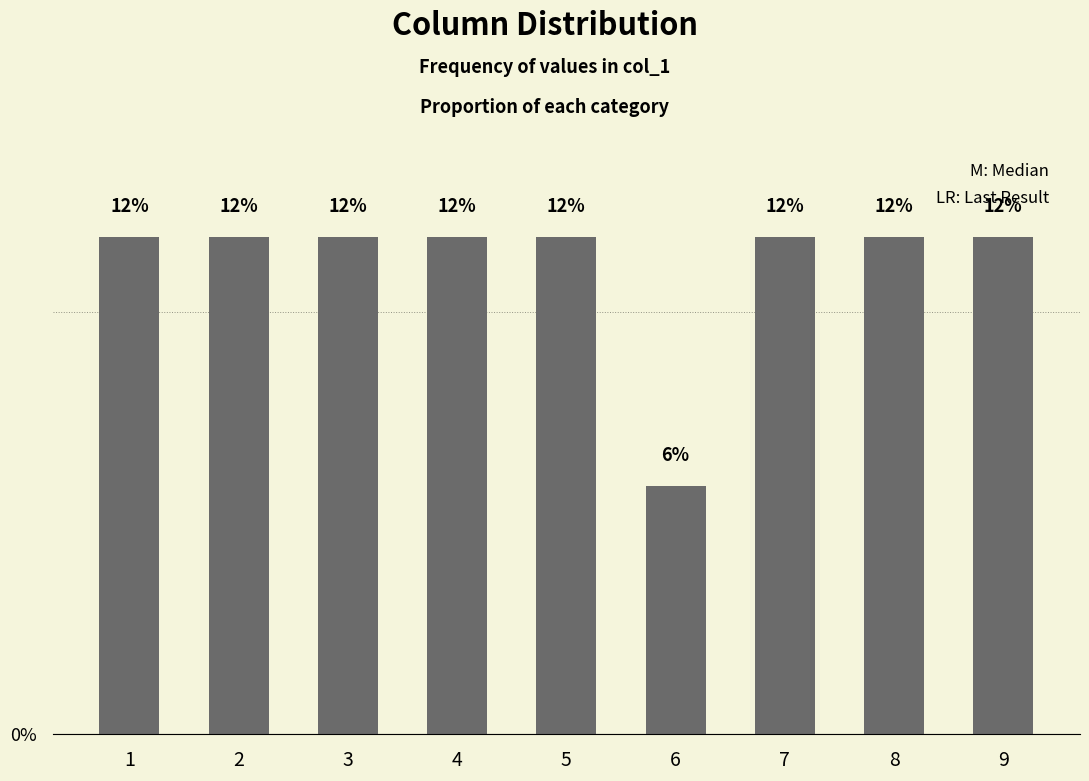

How many bars are there in total?

9